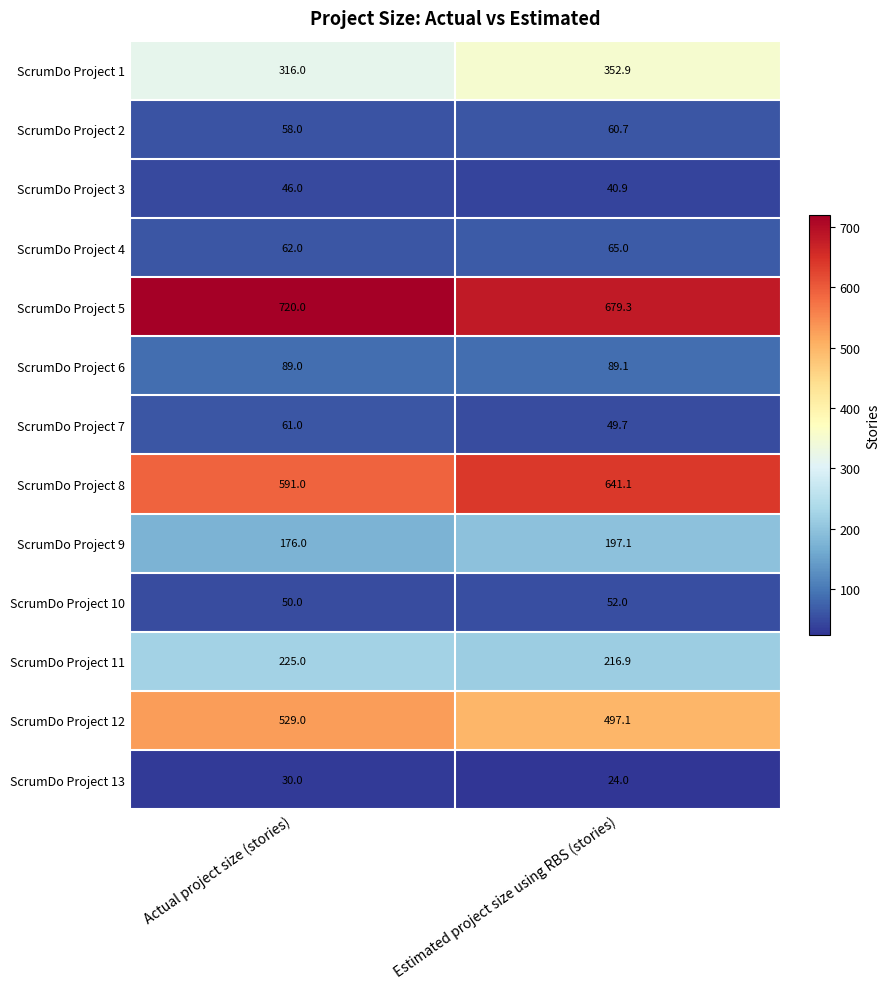

True or false: ScrumDo Project 13 has a value of 24.0 at Estimated project size using RBS (stories).

True